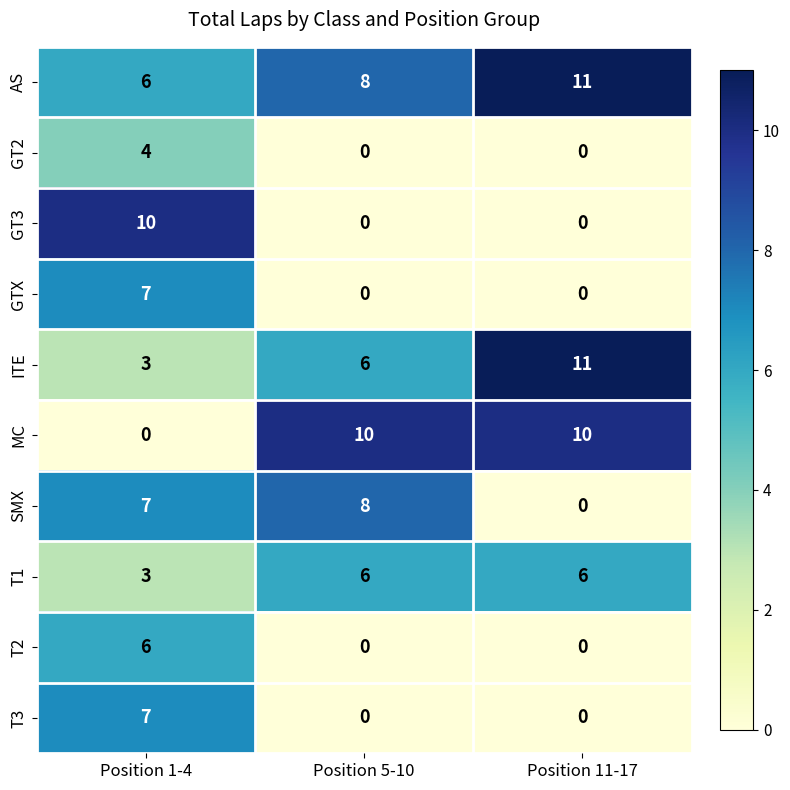

How many series are shown in this chart?

10